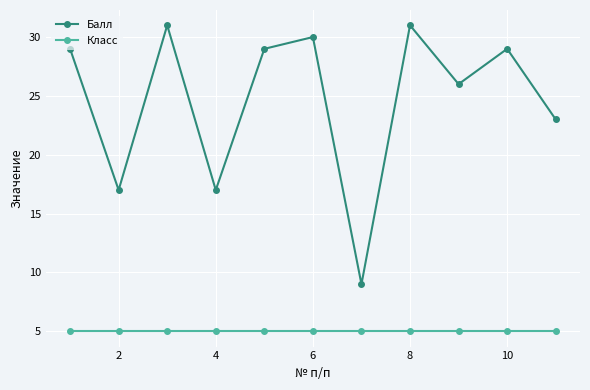

At how many categories does at least one series exceed 12?

10